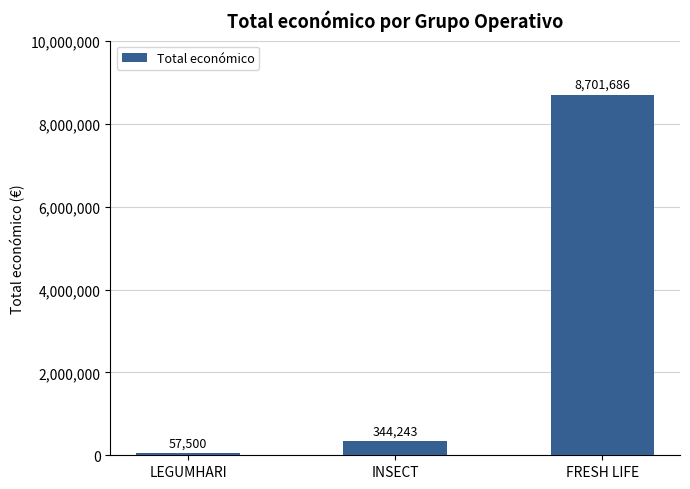

Rank the categories by value from lowest to highest.

LEGUMHARI, INSECT, FRESH LIFE